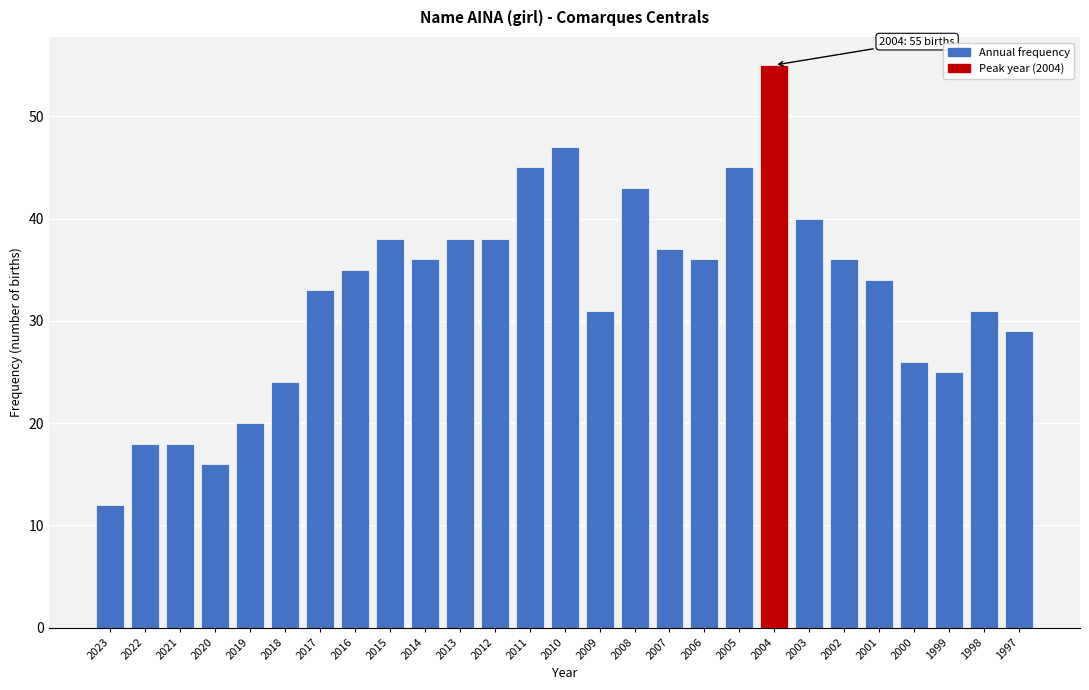

Reading right to left, transcribe all the data shown in this chart.

1997=29	1998=31	1999=25	2000=26	2001=34	2002=36	2003=40	2004=55	2005=45	2006=36	2007=37	2008=43	2009=31	2010=47	2011=45	2012=38	2013=38	2014=36	2015=38	2016=35	2017=33	2018=24	2019=20	2020=16	2021=18	2022=18	2023=12